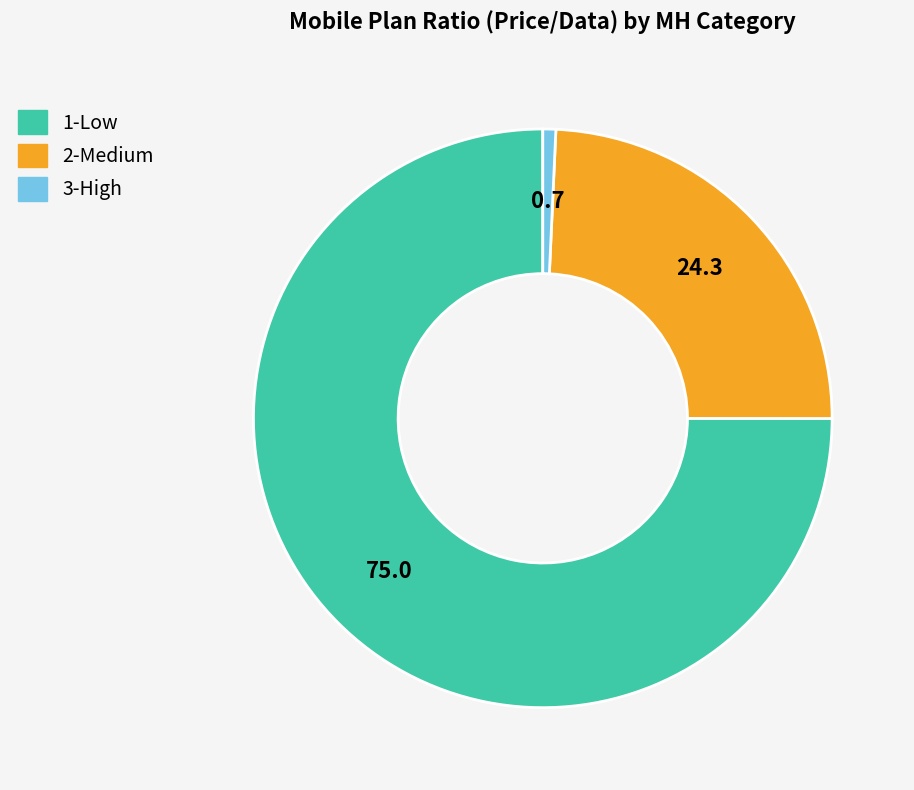

Do 3-High and 1-Low together represent more than half of the pie?

Yes